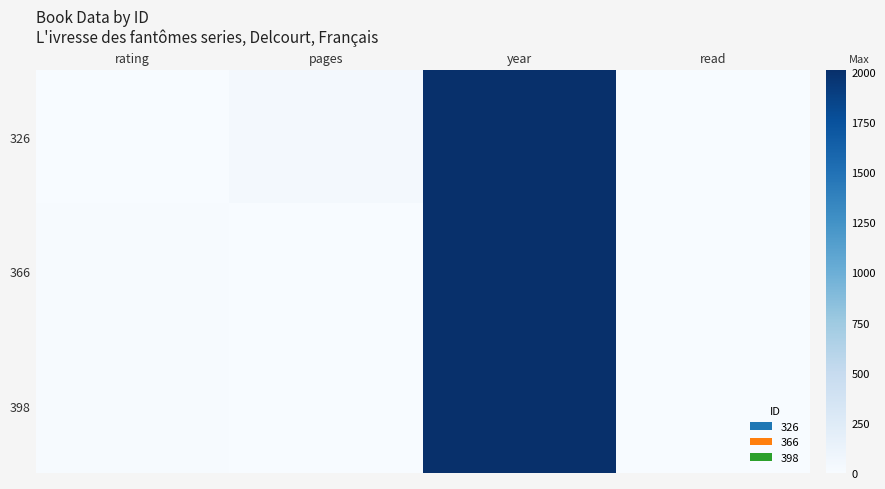

Which label corresponds to the smallest value in the chart?

pages